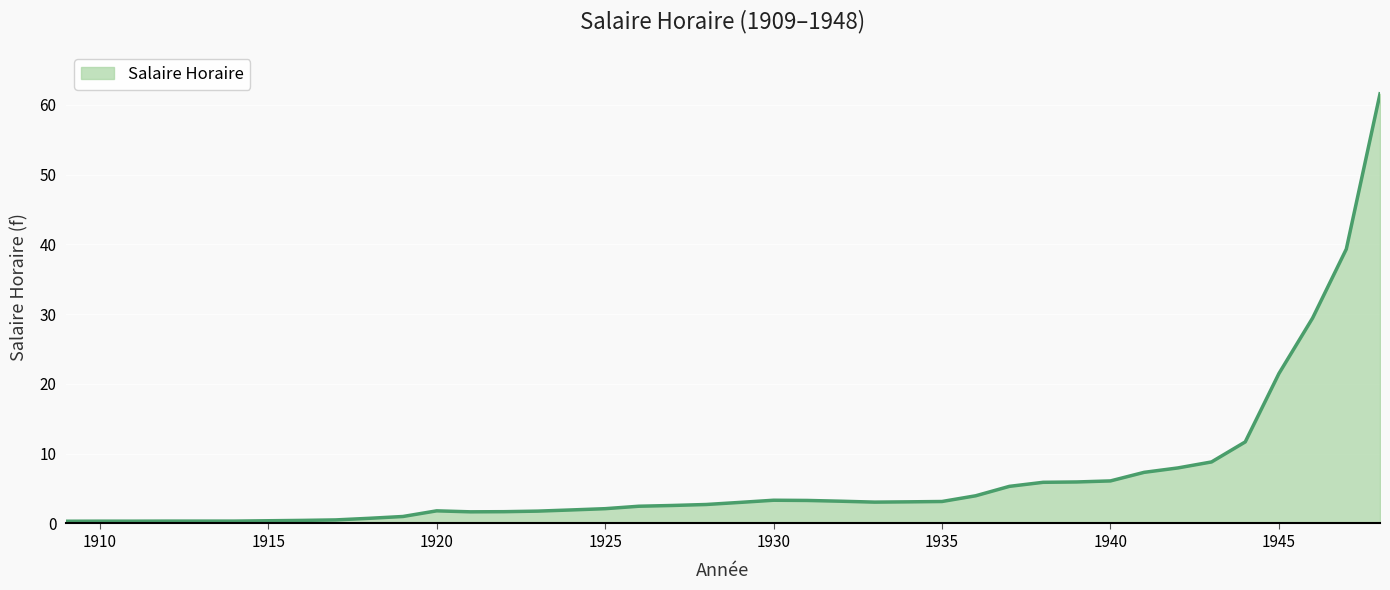

Is this an area chart (filled region under the line)?

Yes